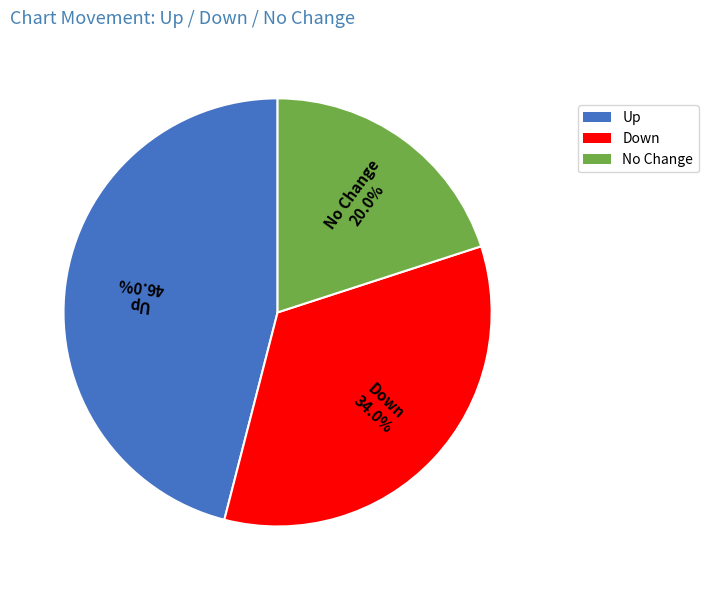

Which slice is the smallest?

No Change